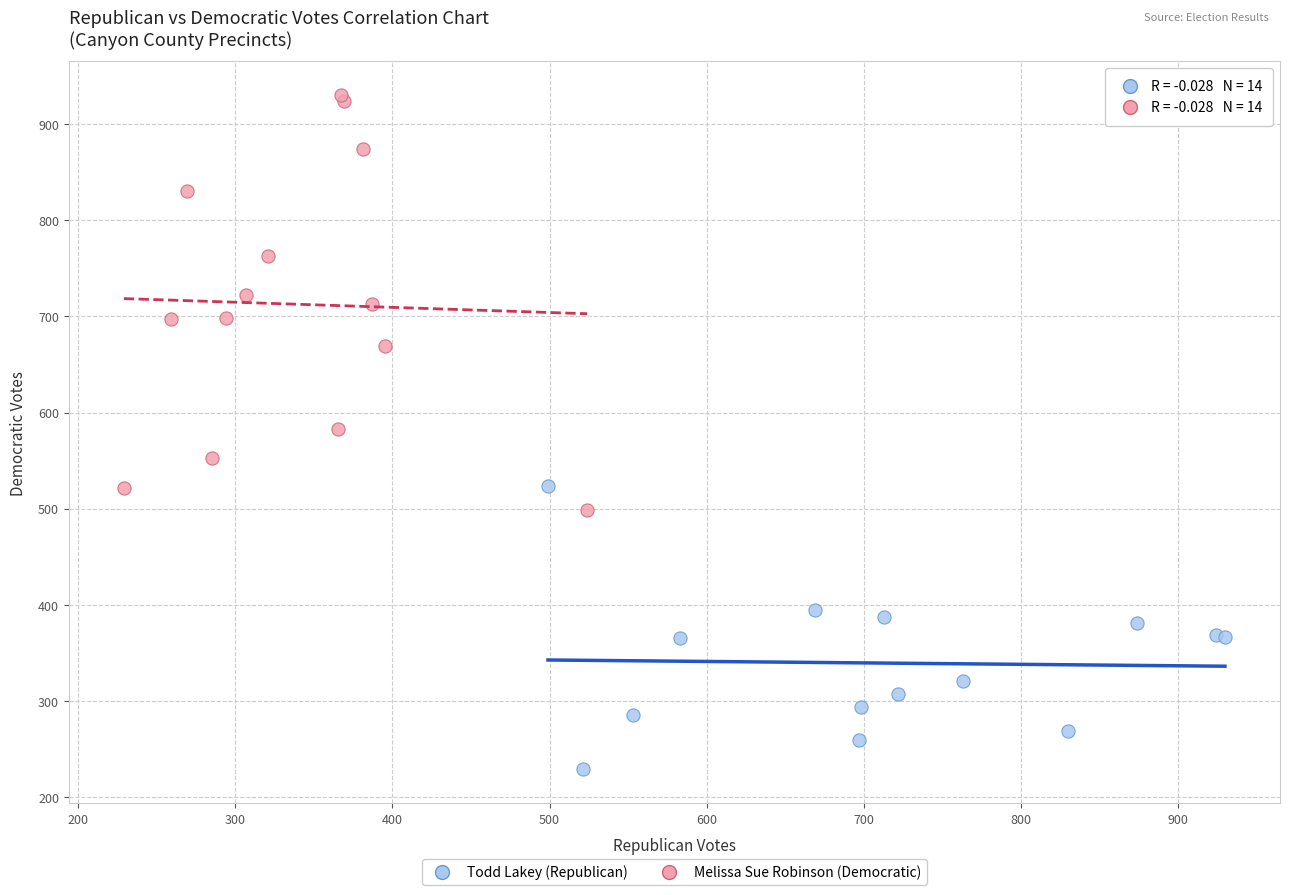

Which series reaches the minimum Y coordinate?

Todd Lakey (Republican)